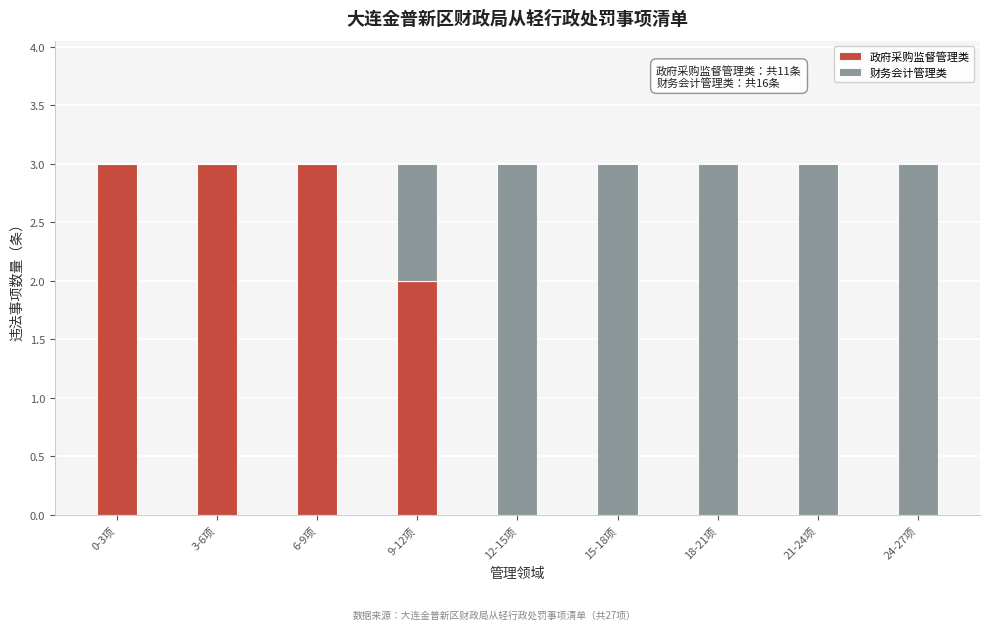

Reading left to right, what are the values for 政府采购监督管理类?

0-3项=3	3-6项=3	6-9项=3	9-12项=2	12-15项=0	15-18项=0	18-21项=0	21-24项=0	24-27项=0